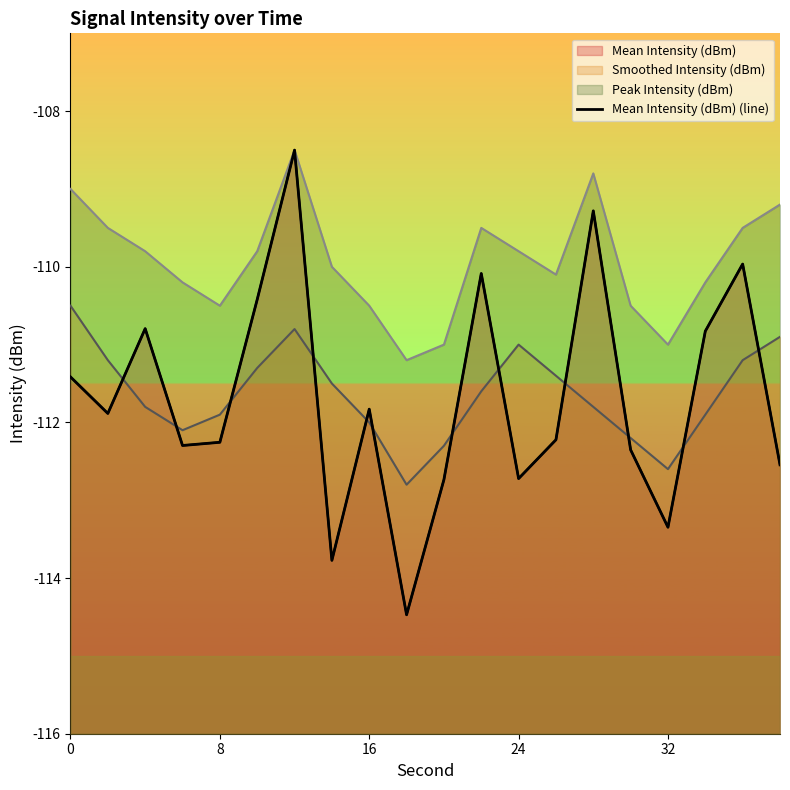

Which has a higher value, 8 or 32?

8